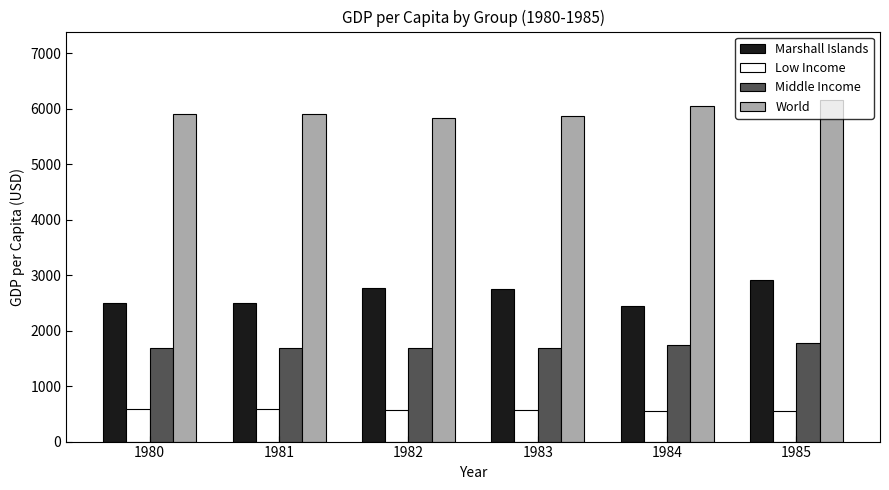

At which category is the sum across all series the highest?

1985